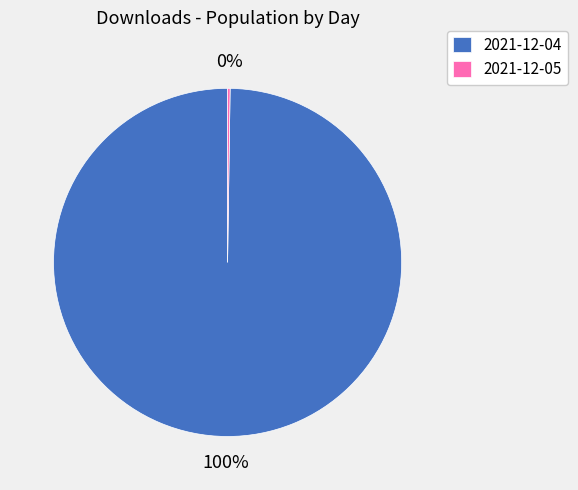

Which category accounts for the majority?

2021-12-04